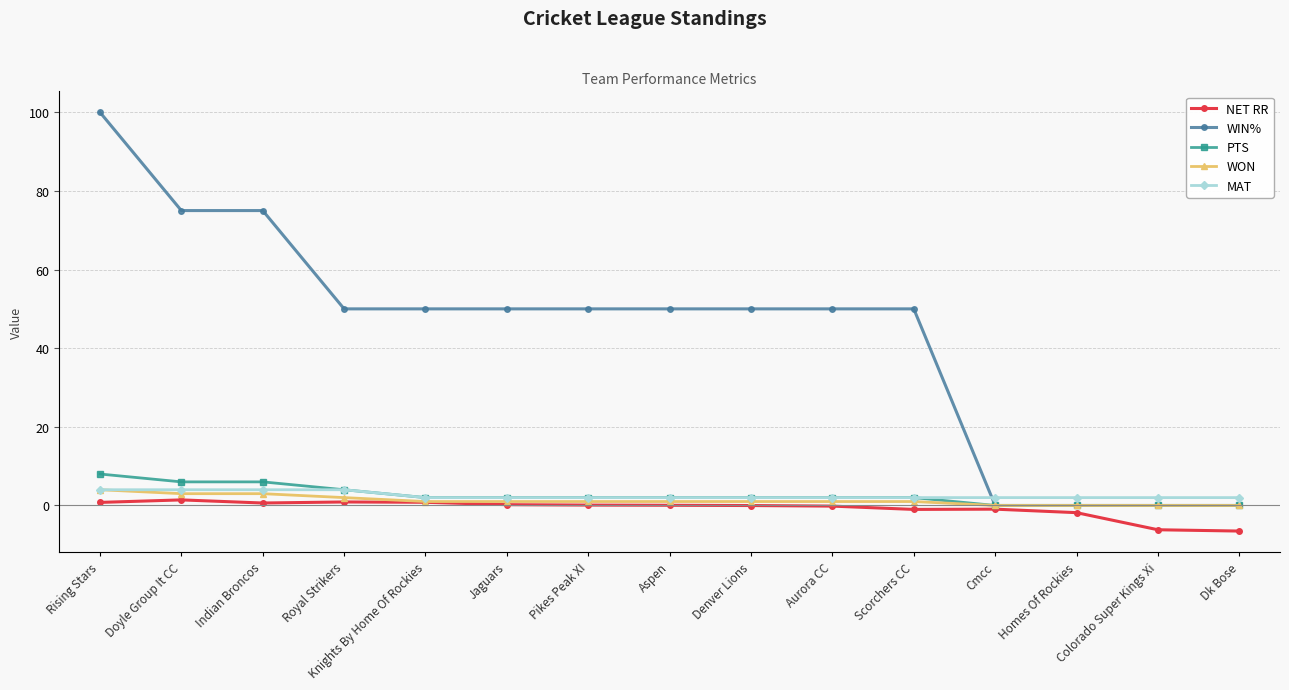

Is it true that WIN% equals 50.0 at Jaguars?

True